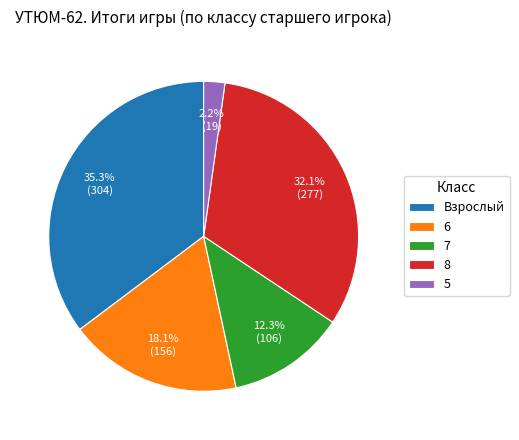

Which slice is the smallest?

5